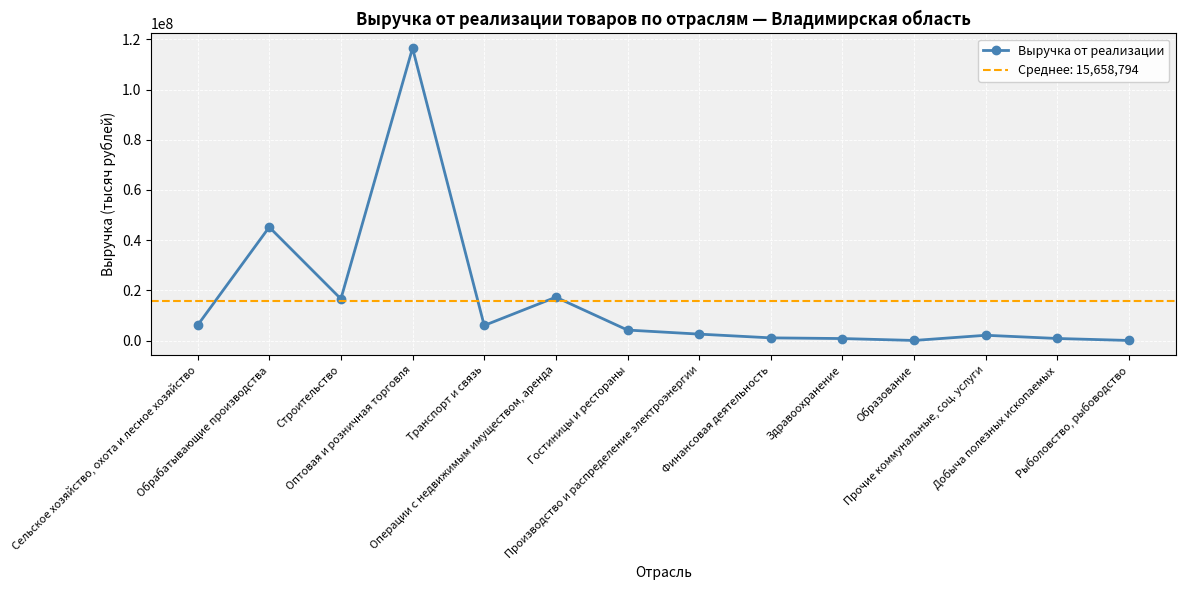

Reading left to right, list all the values displayed in this chart.

6075515.4	45197057.3	16594895.4	116530946.3	6005539.6	17274713.0	4172649.4	2556920.4	1061727.7	789979.0	27389.2	2096421.9	814046.0	25312.6